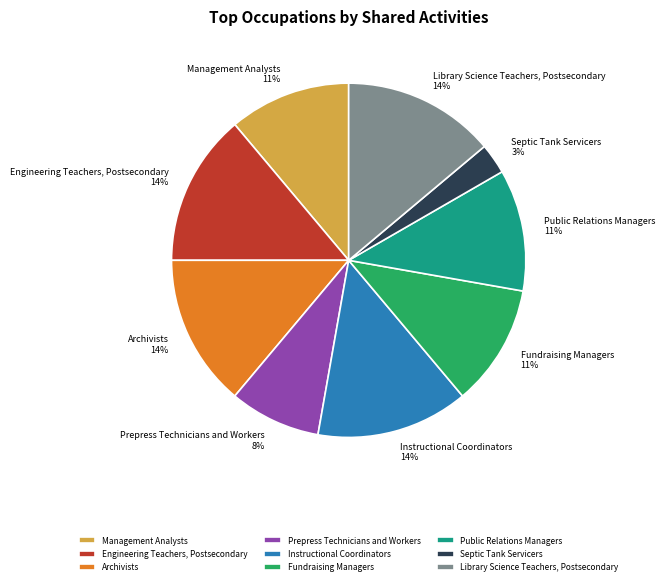

How many slices are in this pie chart?

9